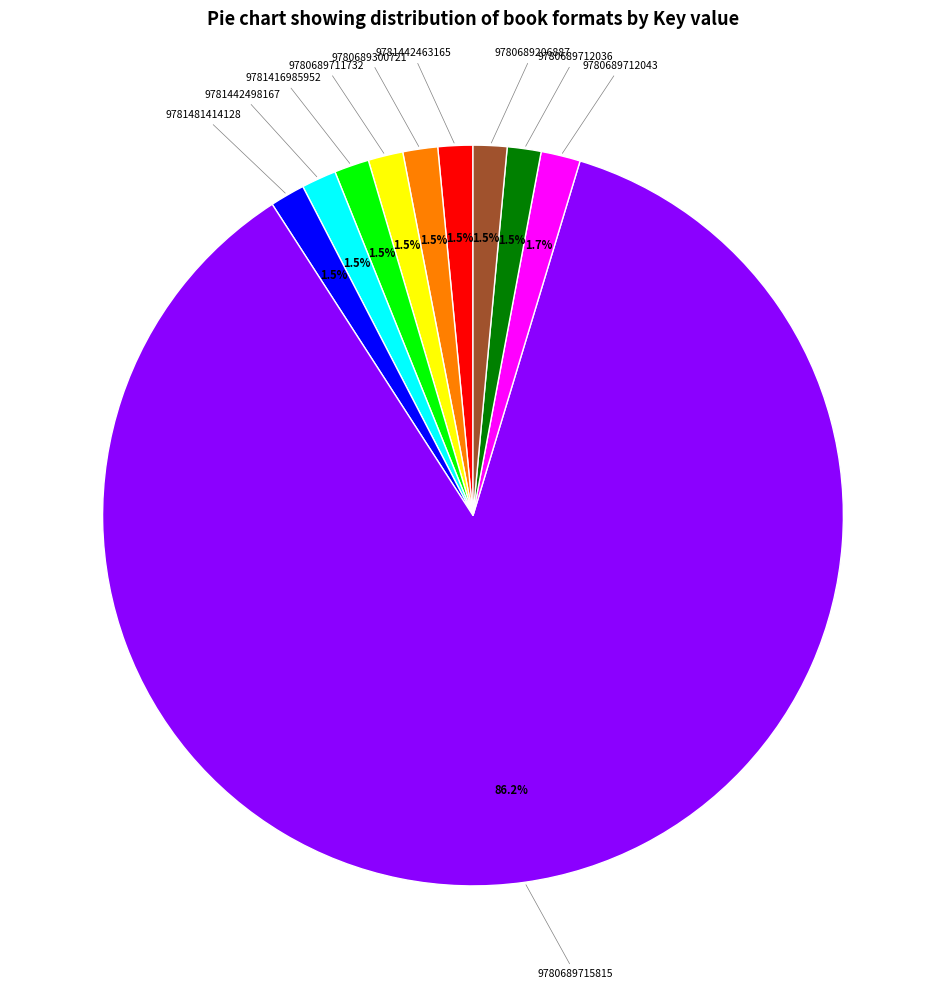

Is there any slice that represents more than half of the pie?

Yes